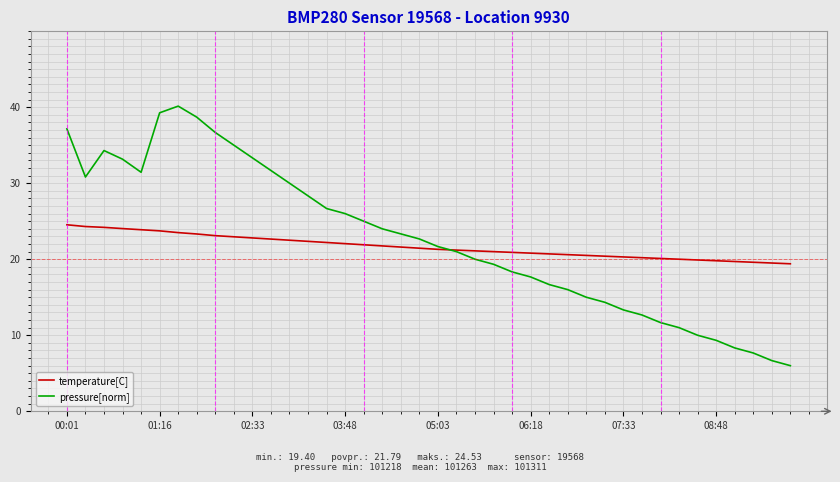

How many values in the pressure[norm] series exceed 22?

20